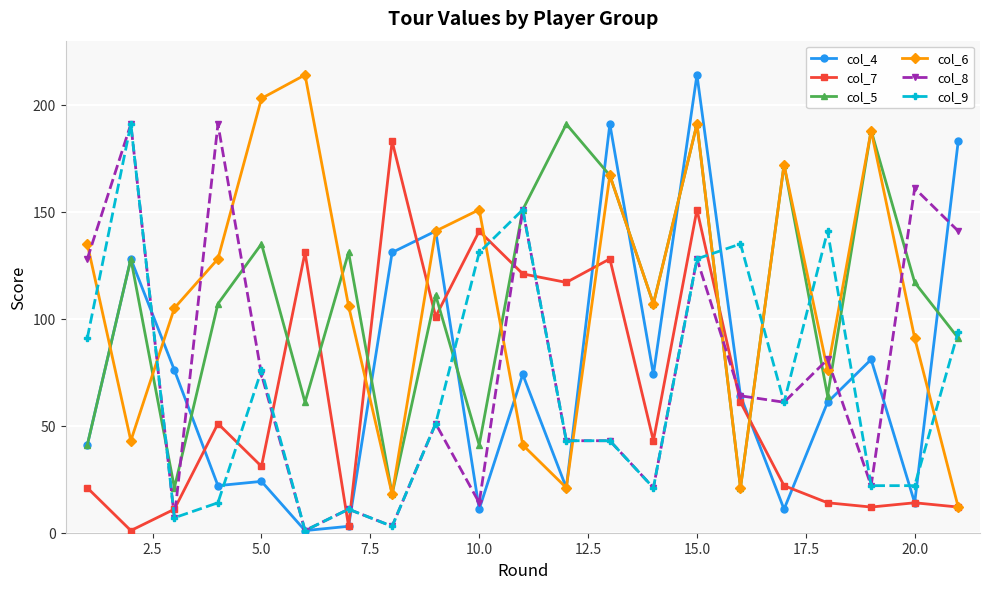

What is the maximum value shown in the chart?

214